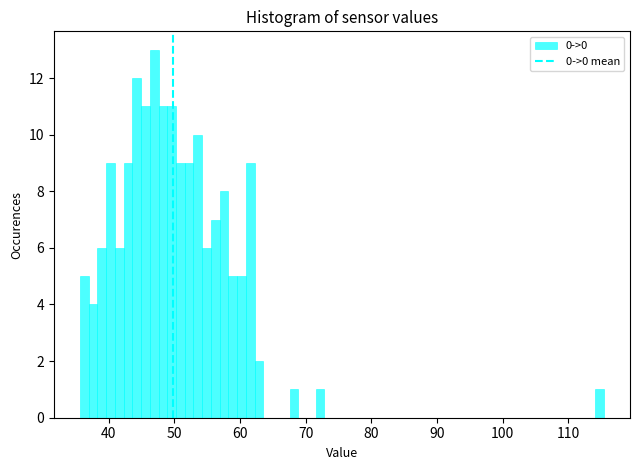

Around what value on the x-axis is the tallest bar? Give the approximate position of its centre, as read against the axis.

47